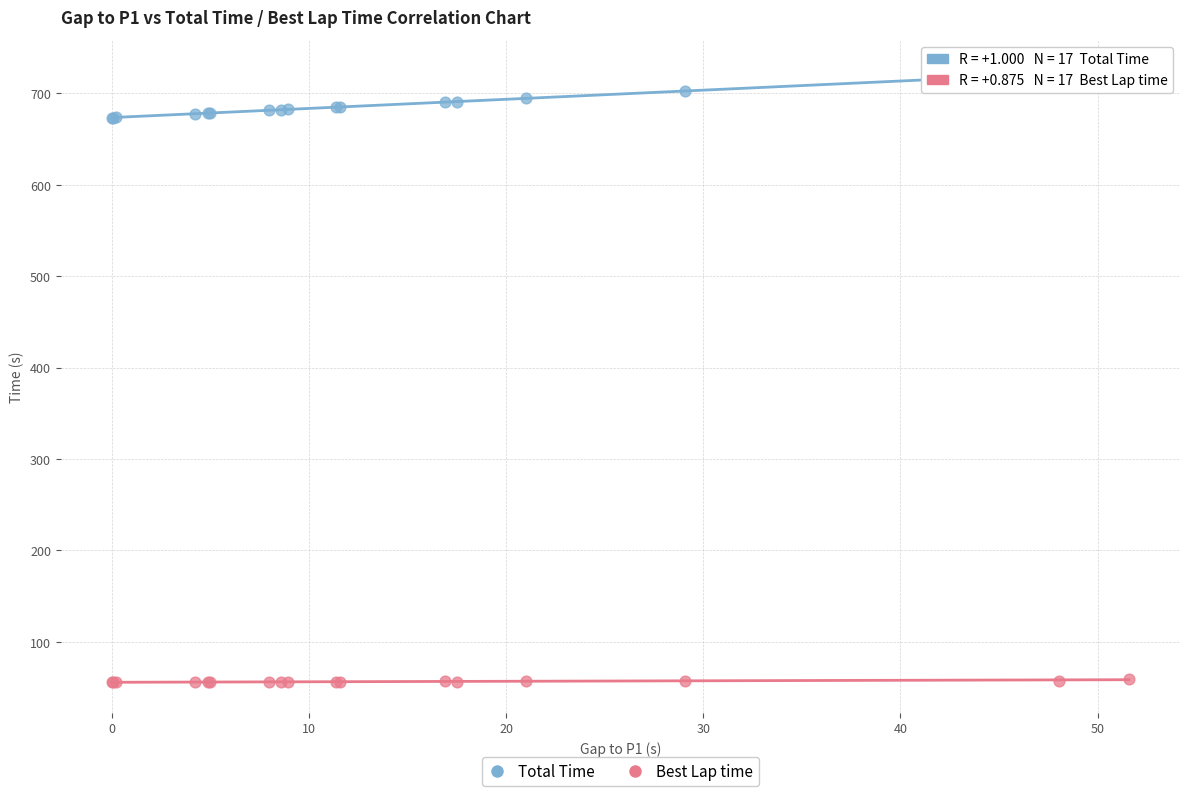

Which series reaches the maximum Y coordinate?

Total Time